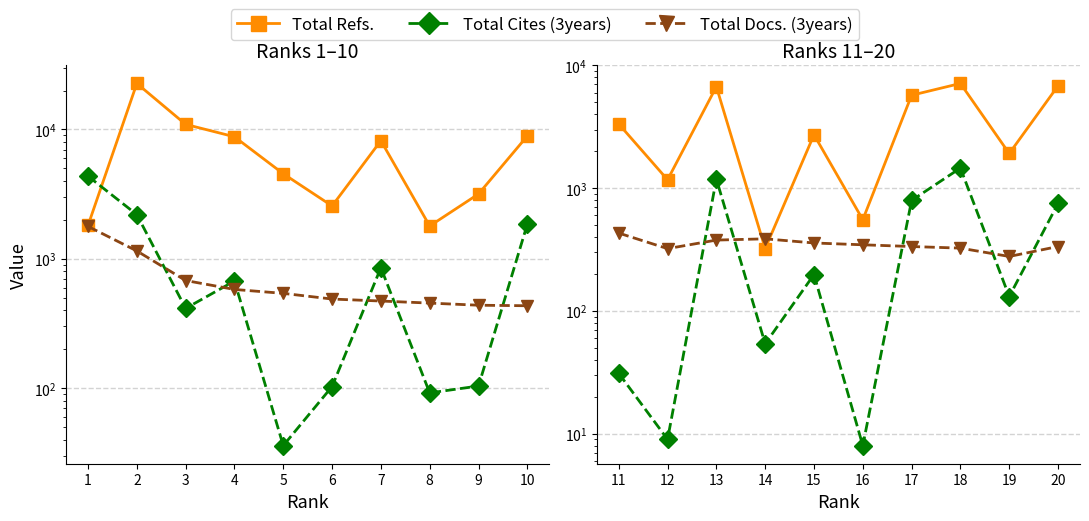

Count the number of categories in the chart.

10